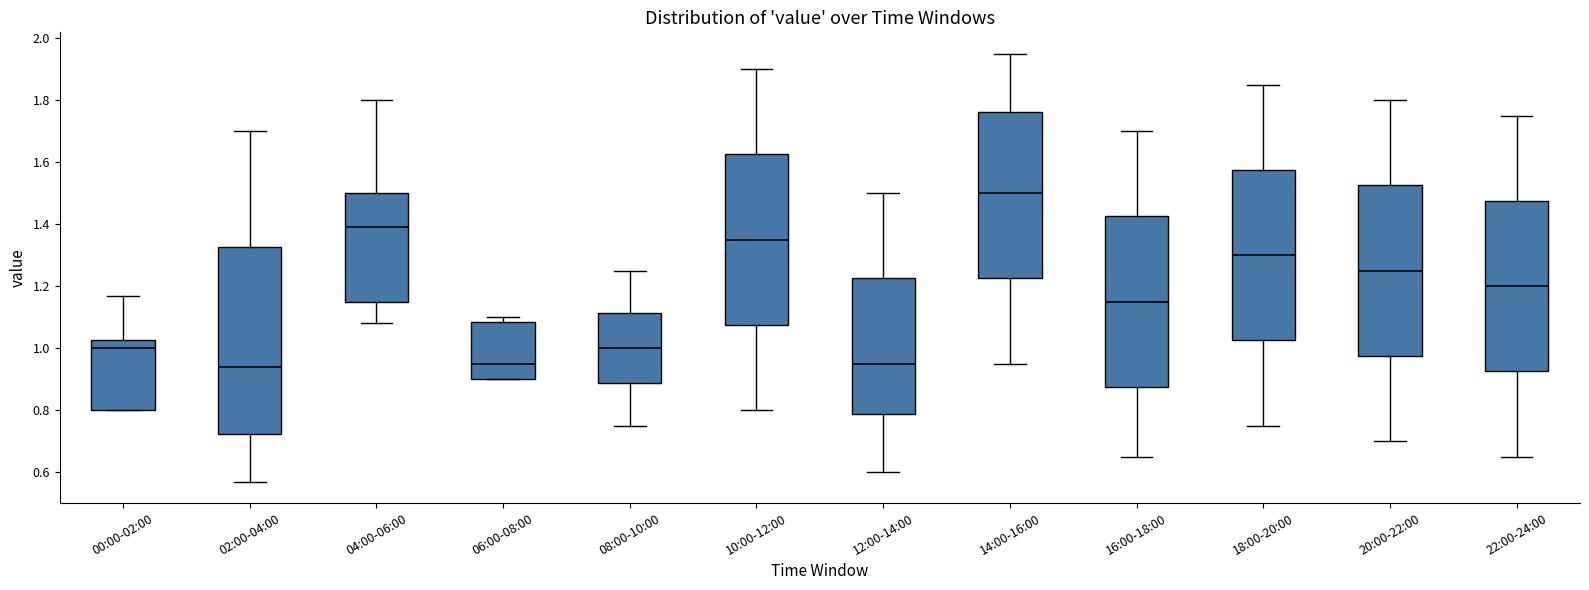

Which box is the tallest, from its lower edge to its upper edge?

02:00-04:00